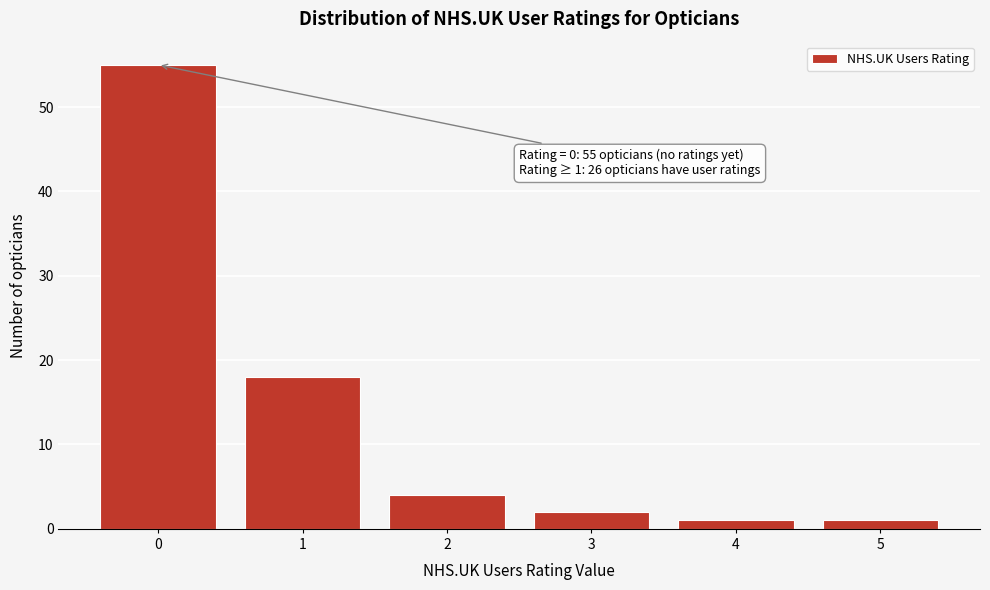

Reading left to right, what are all the values shown in this chart?

55	18	4	2	1	1